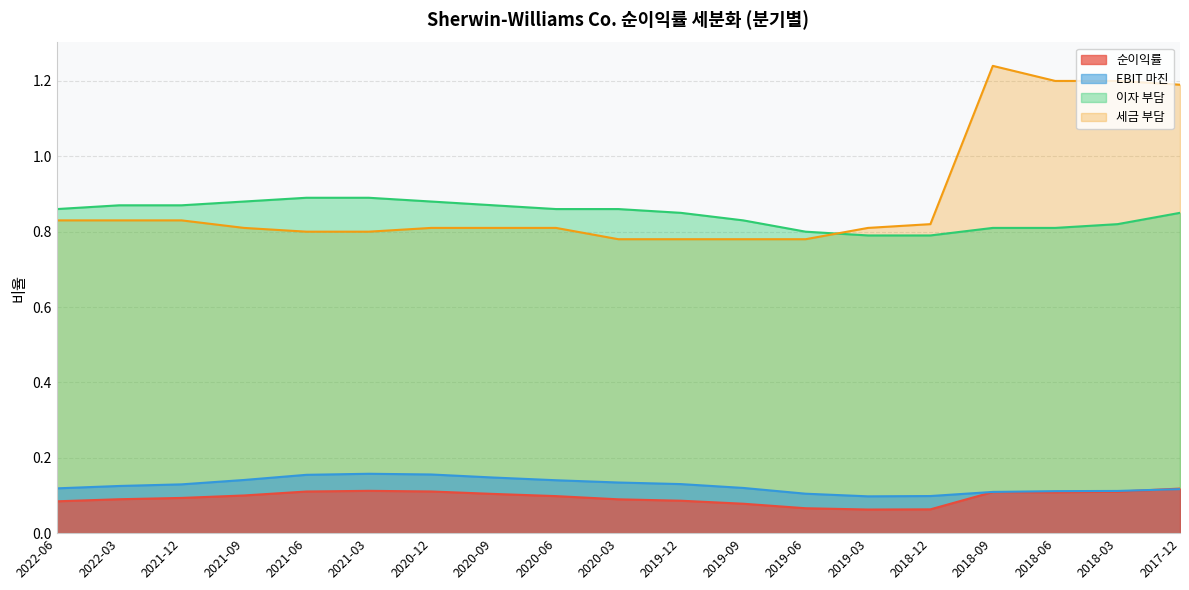

True or false: 세금 부담 and 순이익률 cross at least once.

False